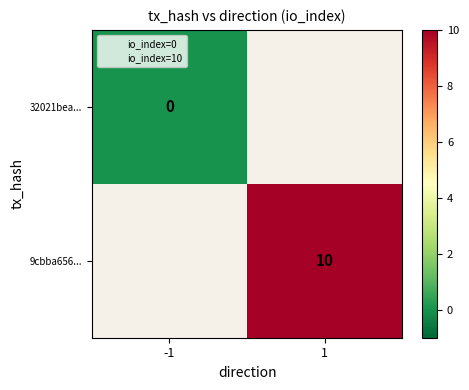

Between -1 and 1, which is larger?

1